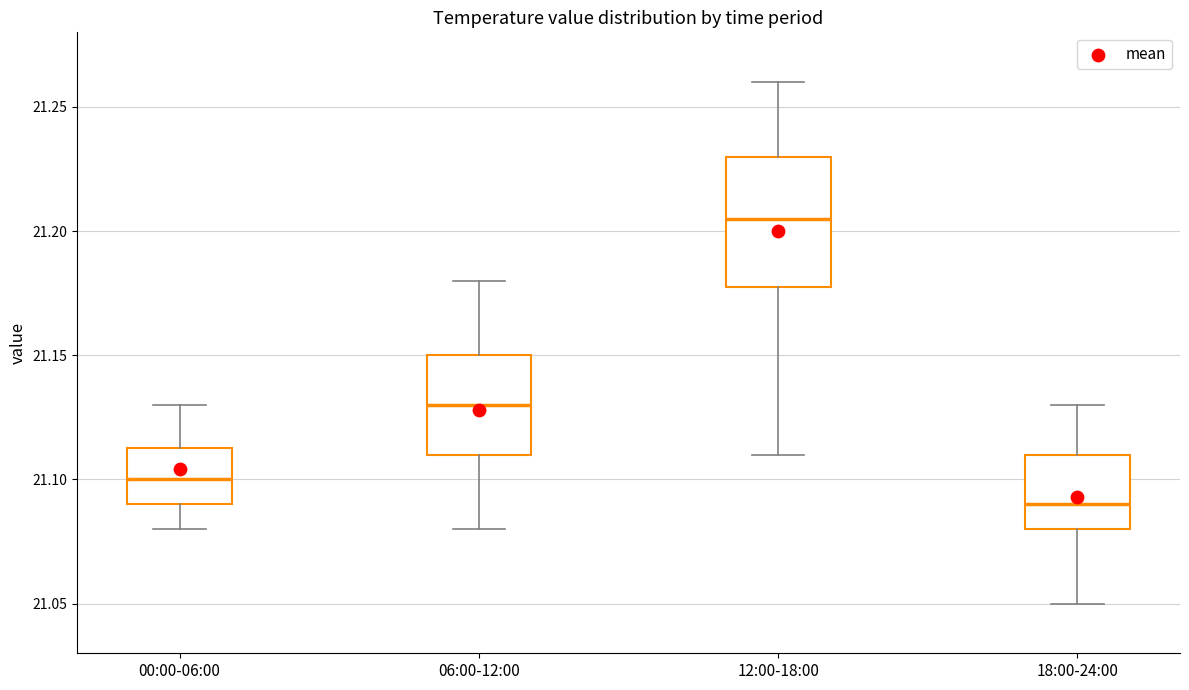

Where is the lower edge of the box for 00:00-06:00 on the y-axis? The values are not printed on the chart, so give them approximately, as read against the axis.

21.090